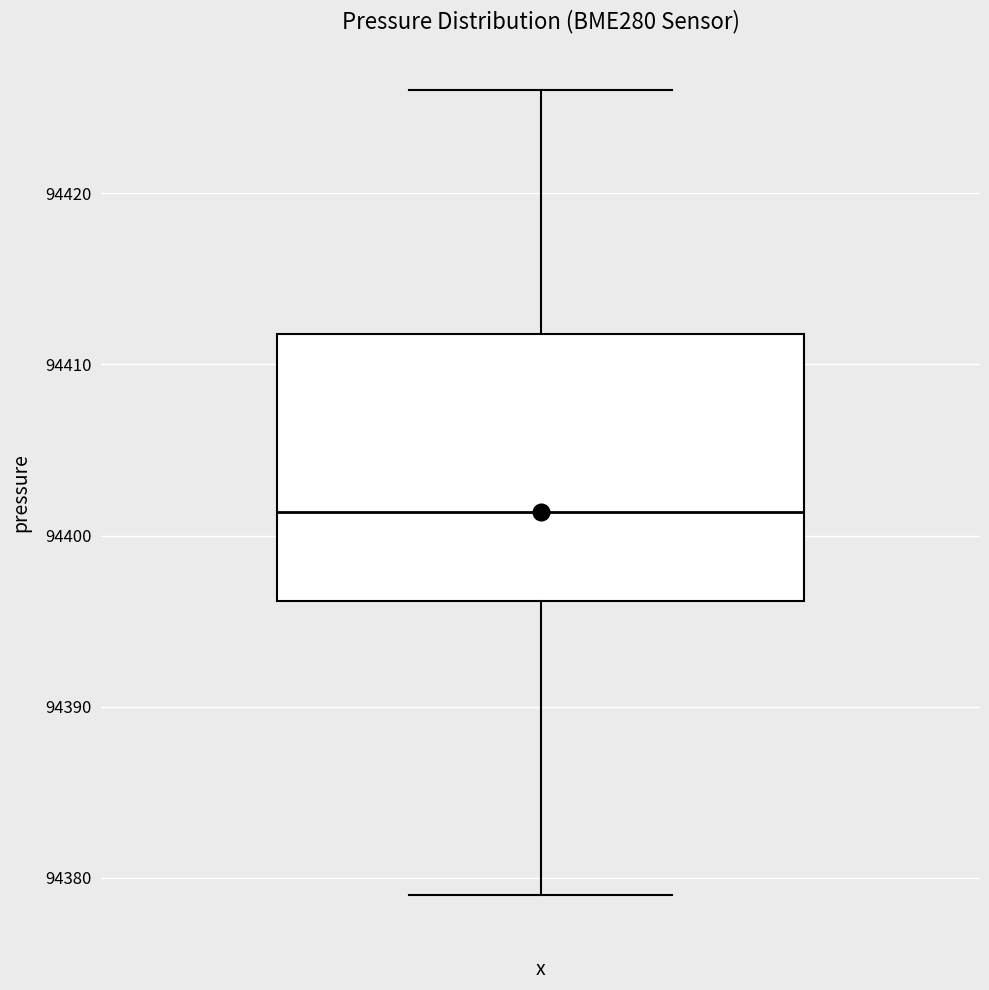

Read this box plot against the y-axis: the position of the median line, the range covered by the box, and the ends of both whiskers. The values are not printed on the chart, so give them approximately, as read against the axis.

median 94401, box 94396 to 94412, whiskers 94379 to 94426